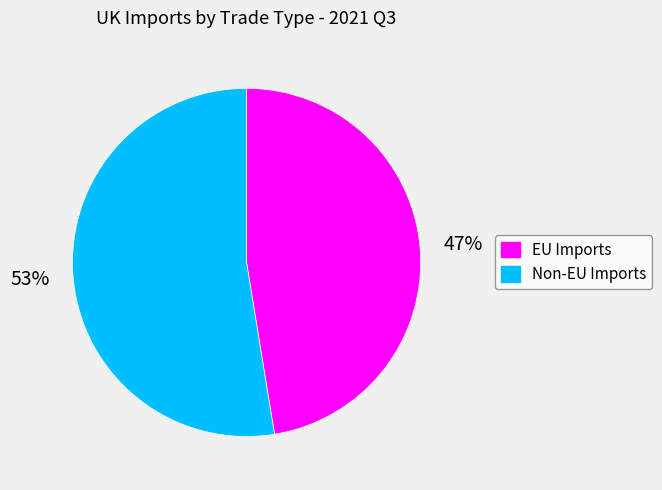

Which has a higher value, Non-EU Imports or EU Imports?

Non-EU Imports